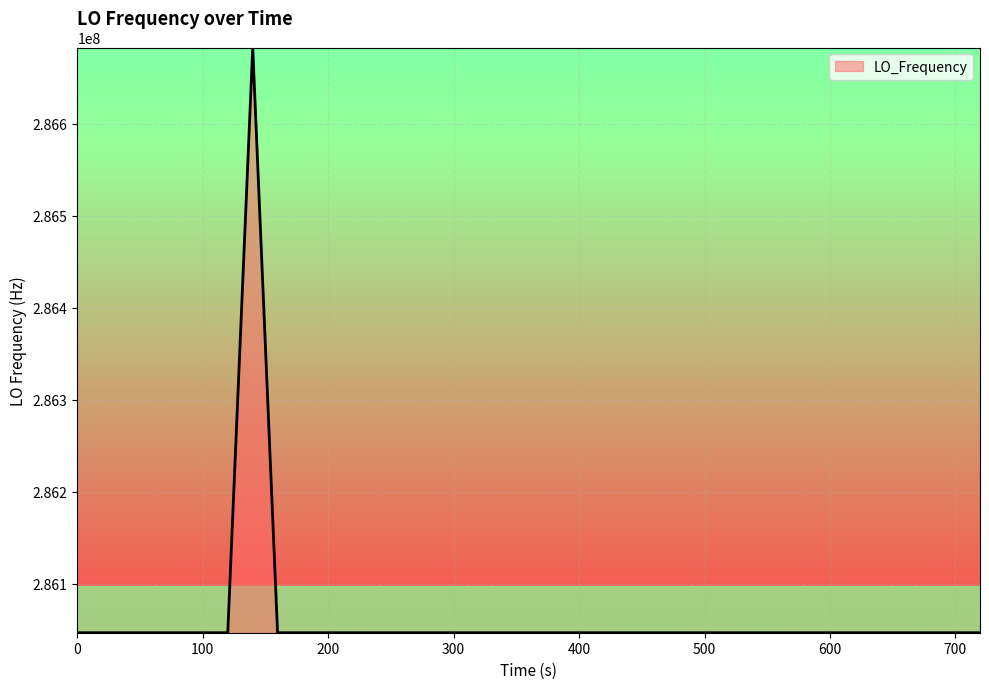

What is the maximum value shown in the chart?

286682704.1